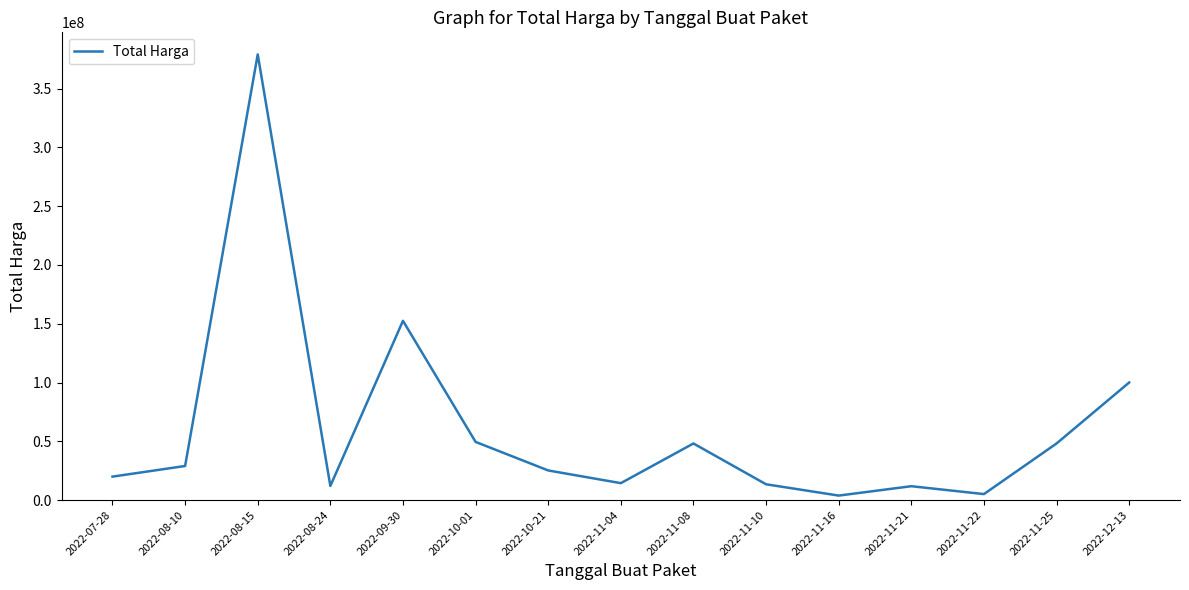

What is the sum of the values at 2022-11-21 and 2022-07-28?

31750000